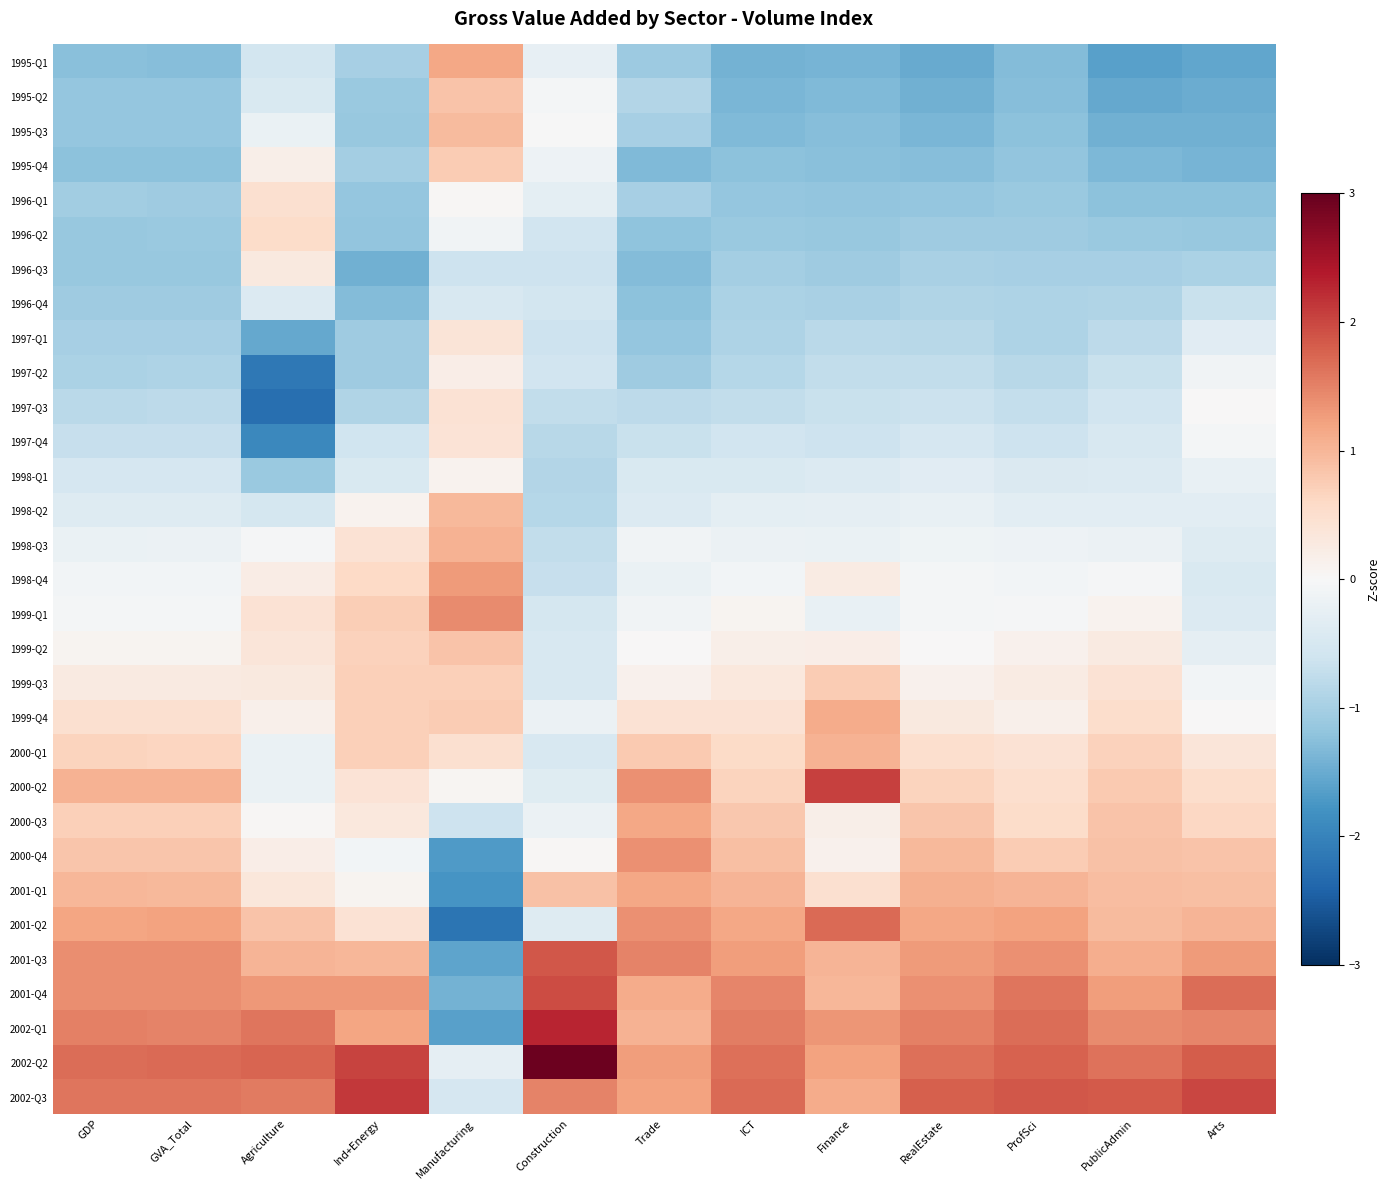

What is the spread (max minus min) of values at GVA_Total?

3.0